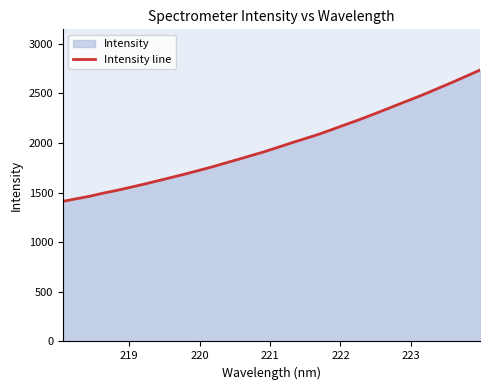

What is the minimum value shown in the chart?

1412.2